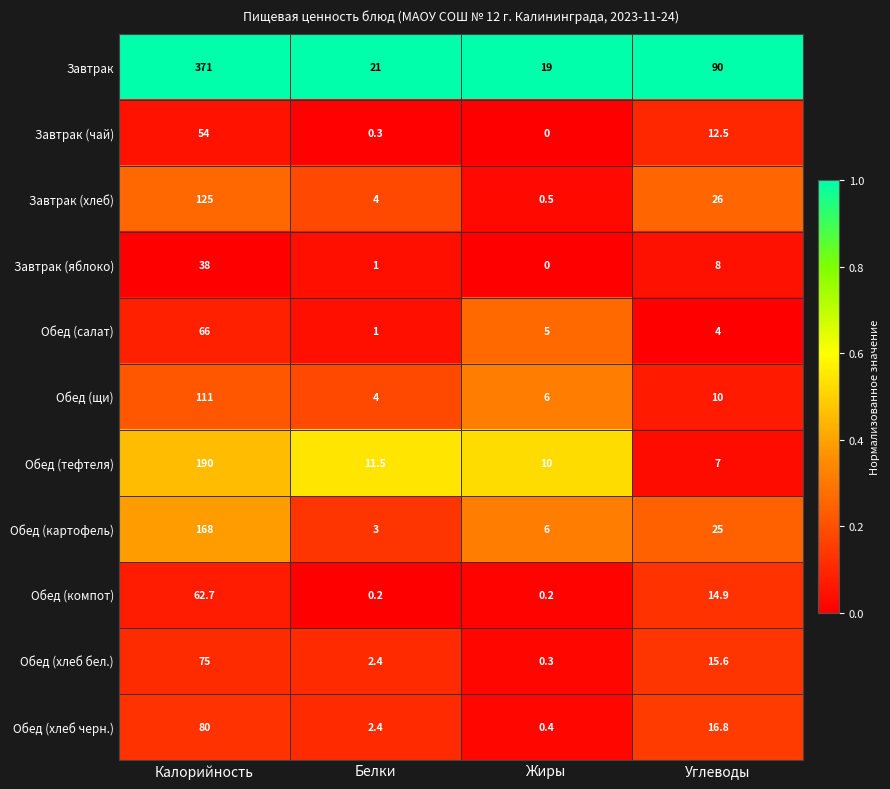

What is the maximum value shown in the chart?

371.0